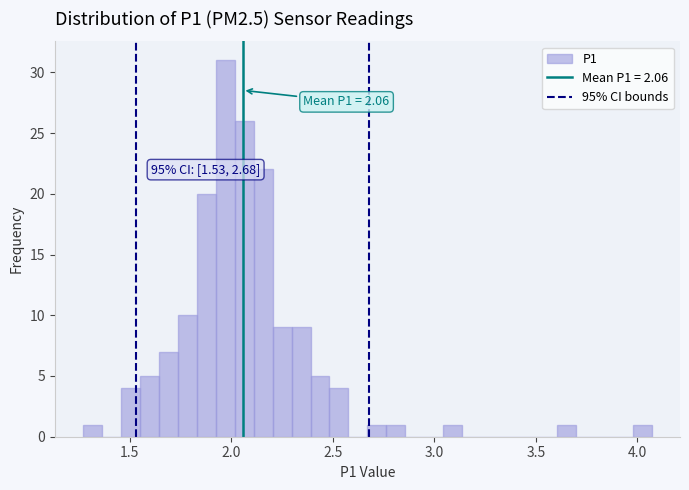

Read against the x-axis, roughly where is the centre of the tallest bar?

1.95